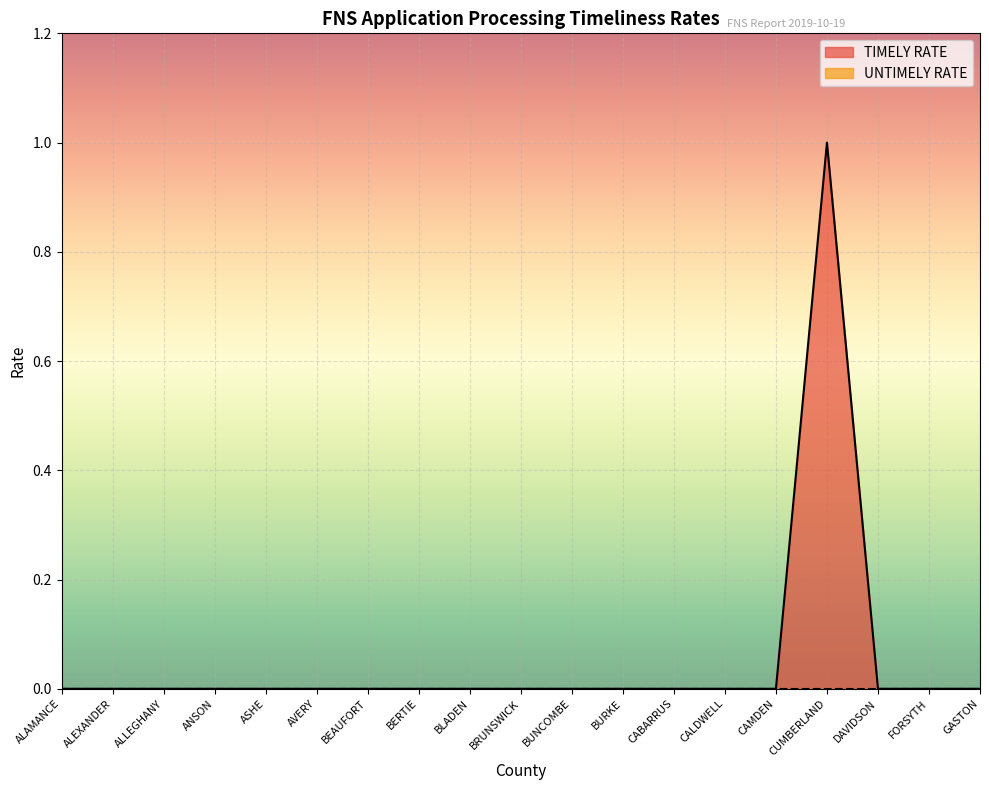

What is the difference between the maximum and minimum values?

1